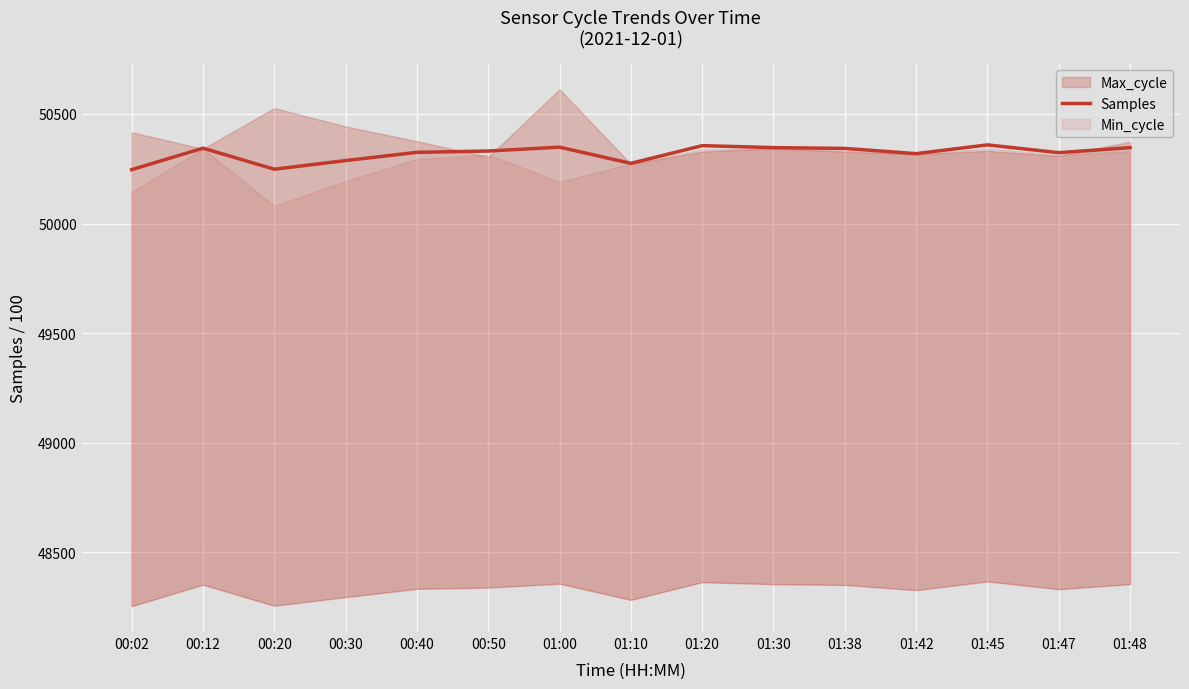

Reading left to right, extract all data points from this chart.

50245.9	50344.0	50247.9	50287.3	50324.9	50330.9	50348.6	50274.7	50355.5	50346.5	50342.8	50319.0	50359.0	50323.4	50346.4